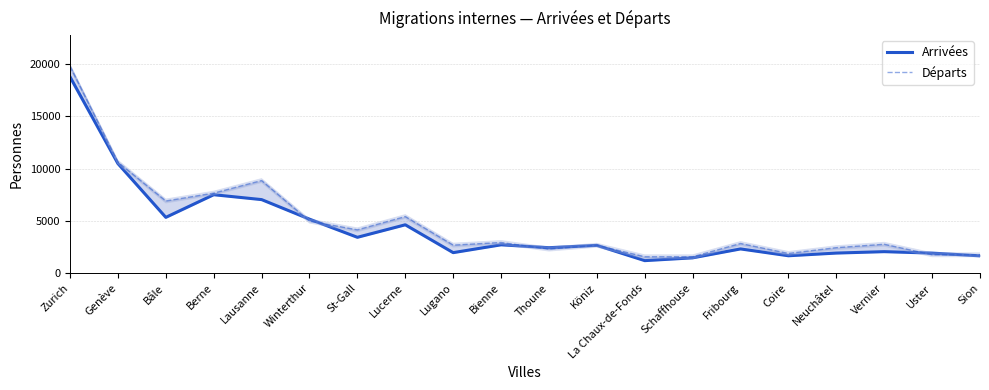

How many times do Départs and Arrivées cross each other?

6